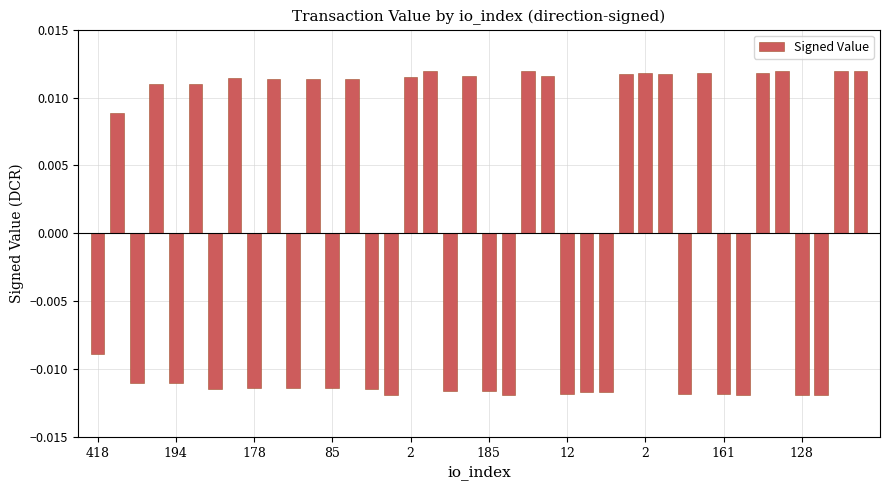

Which label corresponds to the largest value in the chart?

35